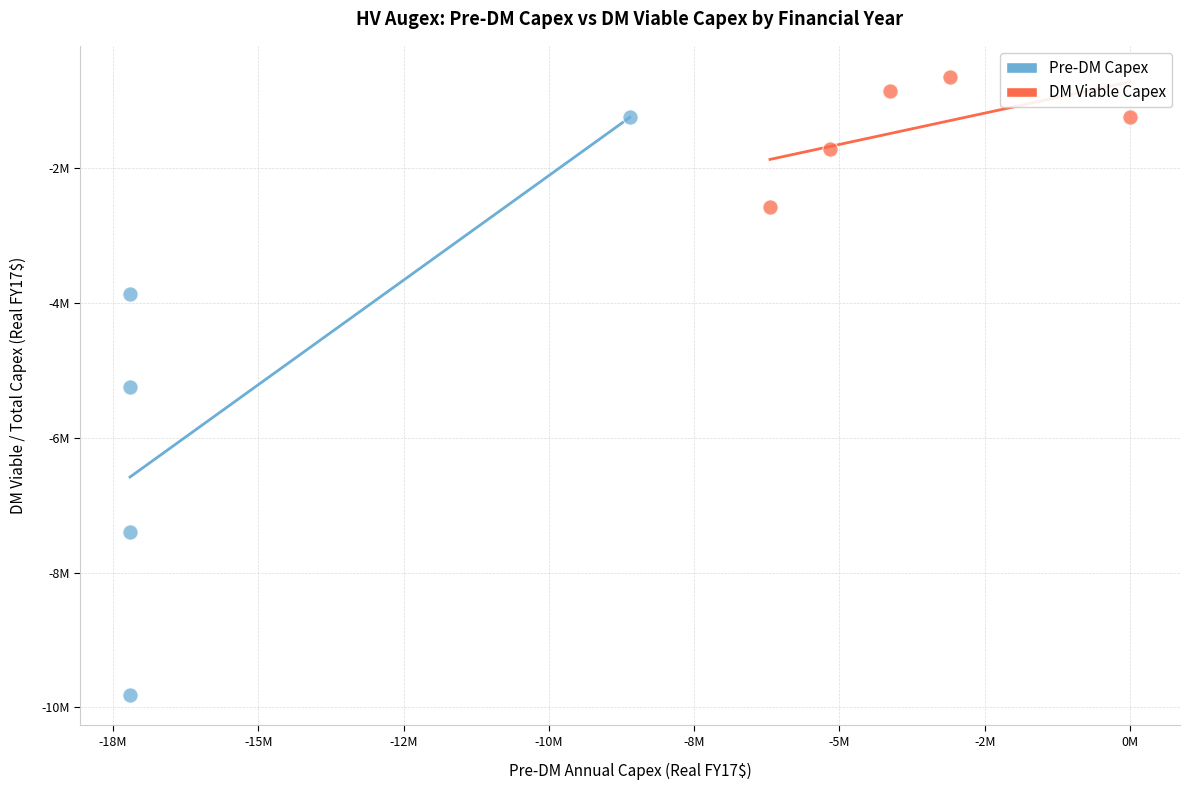

What are all the series names shown in the legend?

Pre-DM Capex, DM Viable Capex